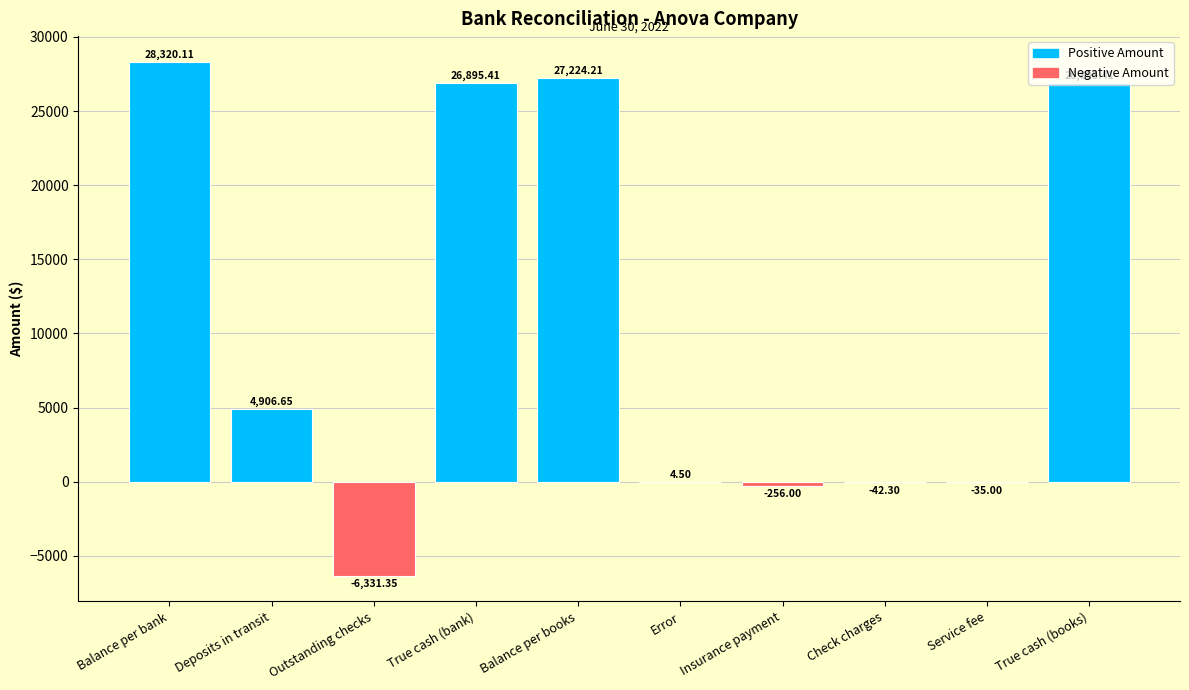

What is the sum of all values?

107581.6